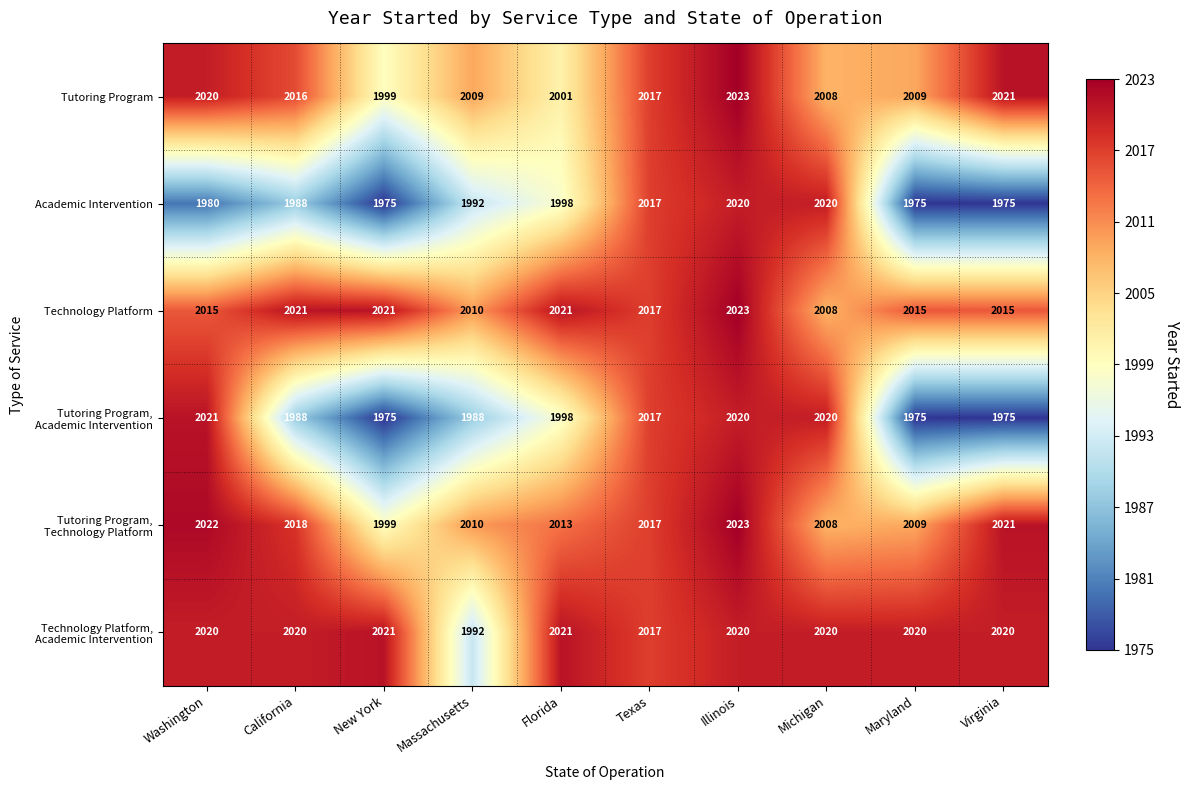

What is the spread (max minus min) of values at Massachusetts?

22